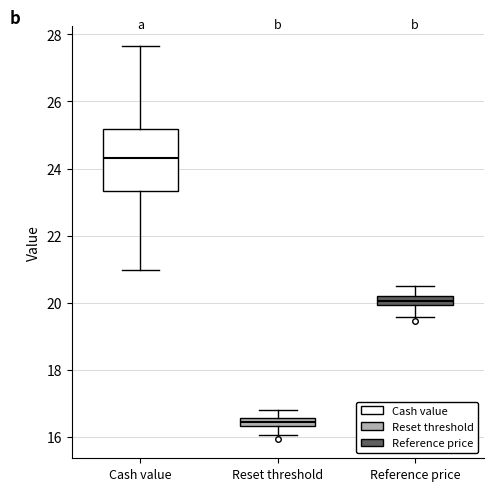

Which box has the lowest median line?

Reset threshold